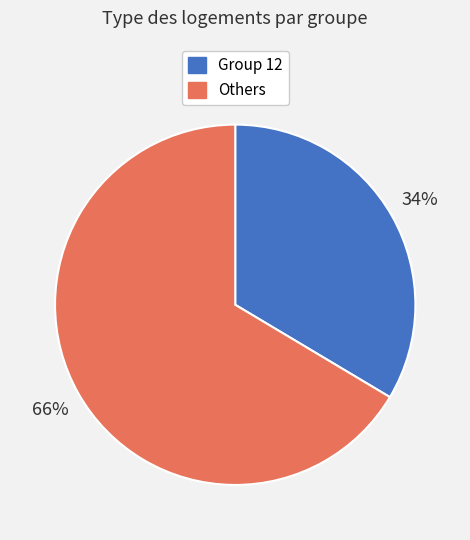

Is there a majority slice in this chart?

Yes